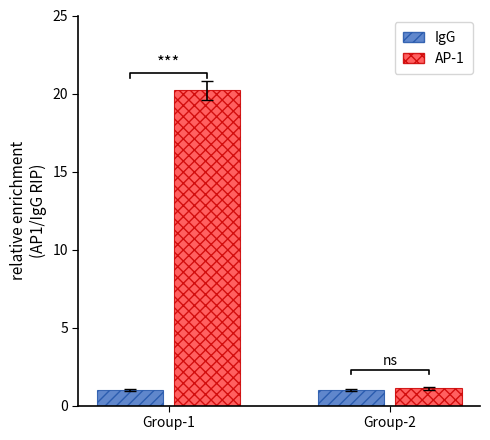

At how many categories does at least one series exceed 8?

1